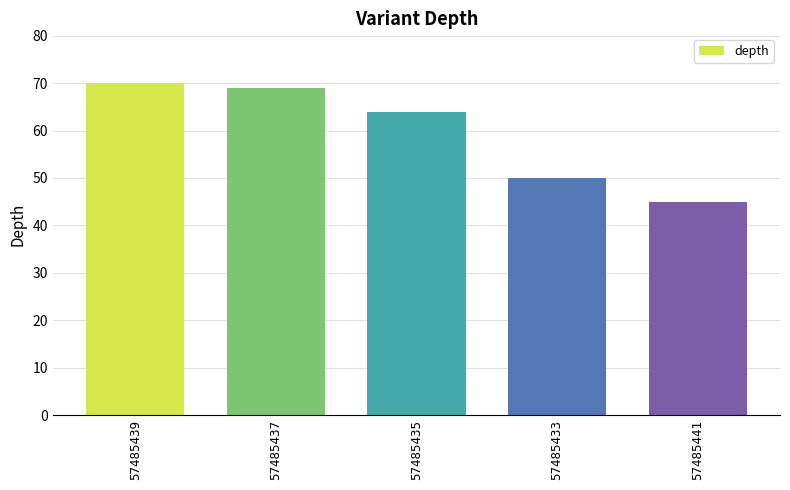

Rank the categories by value from highest to lowest.

57485439, 57485437, 57485435, 57485433, 57485441